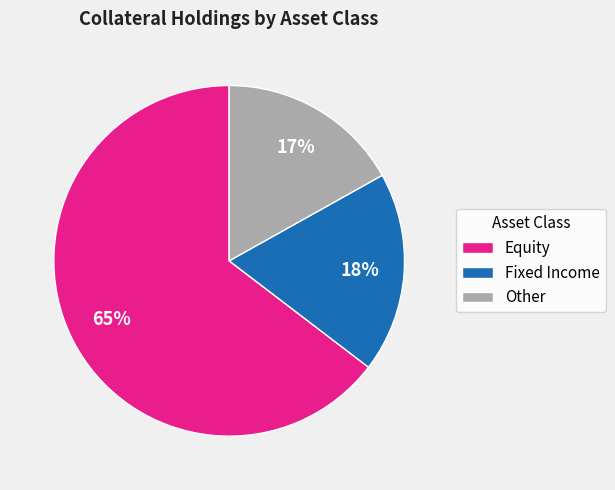

Combined, do Fixed Income and Other account for over 50%?

No